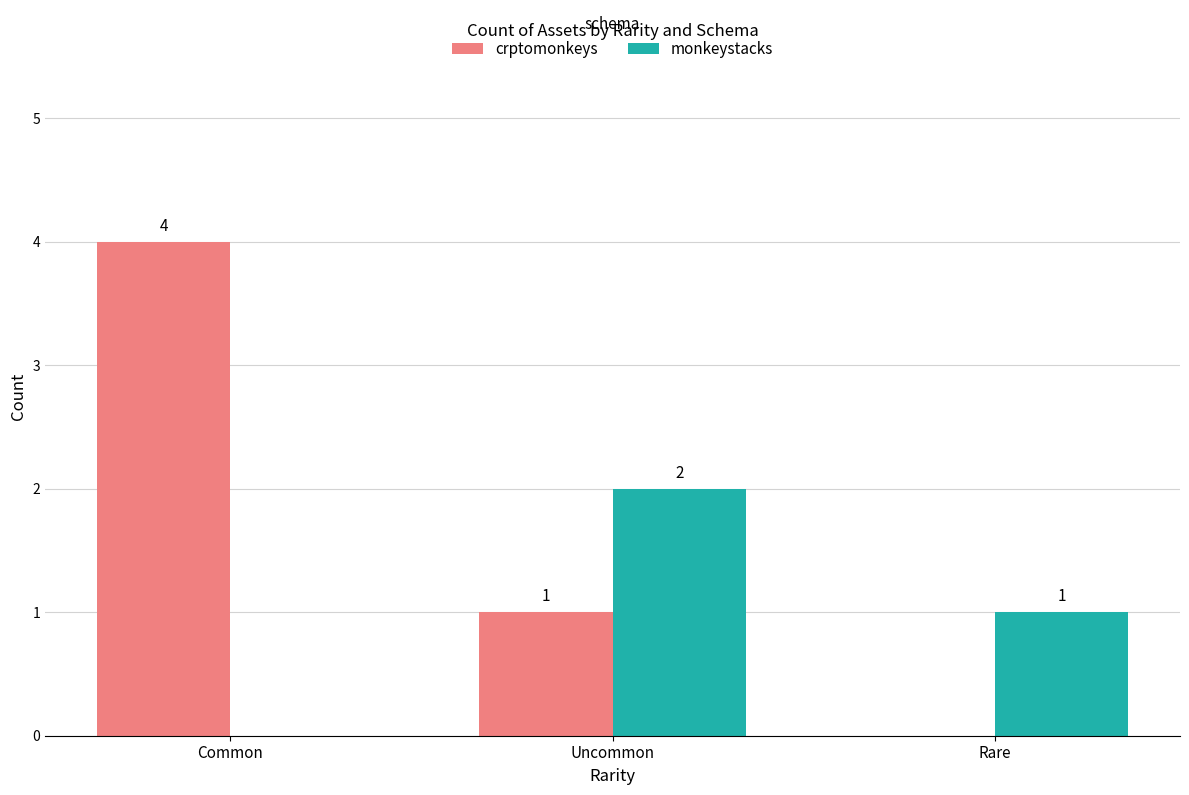

True or false: crptomonkeys has a value of 1 at Uncommon.

True